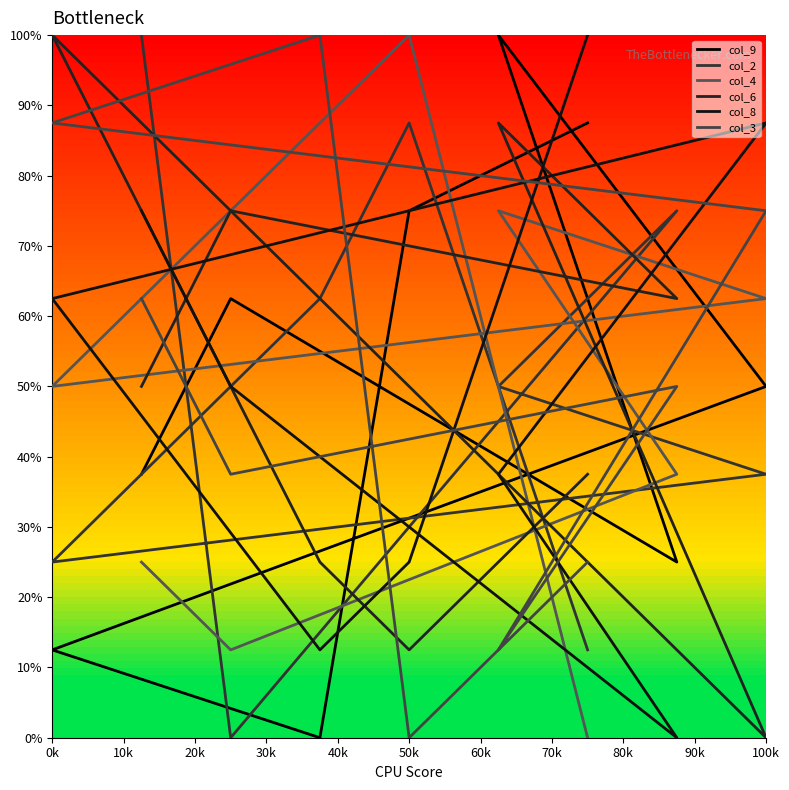

How many positive values does the col_6 series have?

8